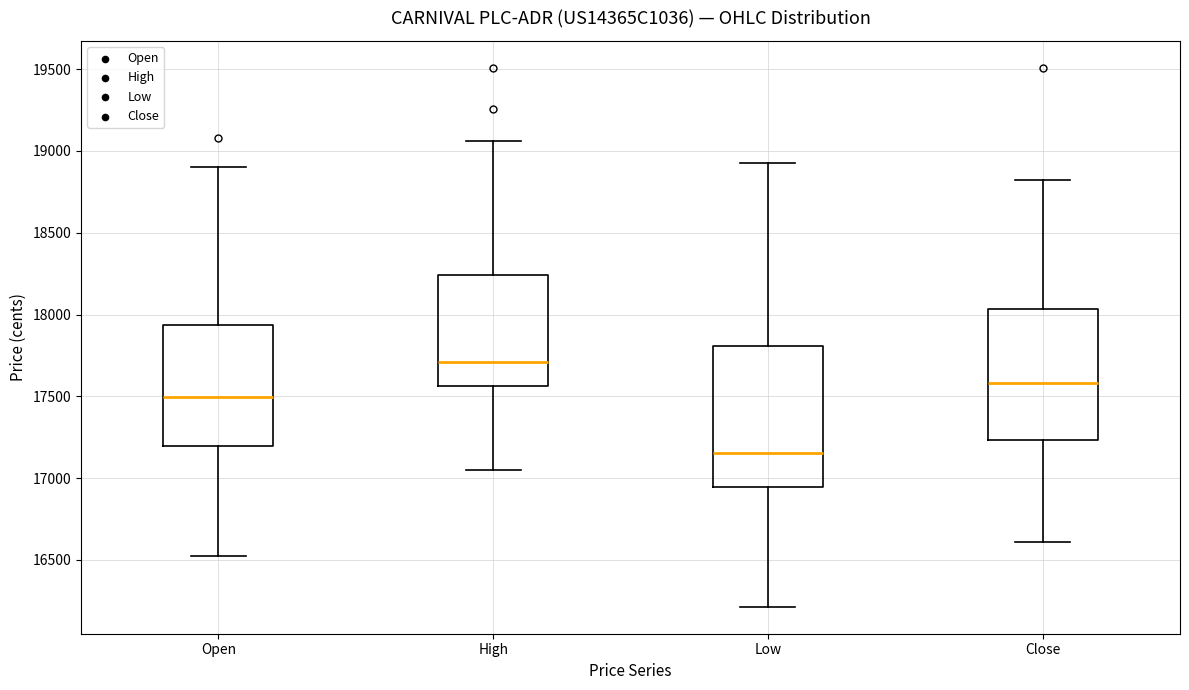

Where is the lower edge of the box for Low on the y-axis? The values are not printed on the chart, so give them approximately, as read against the axis.

16950